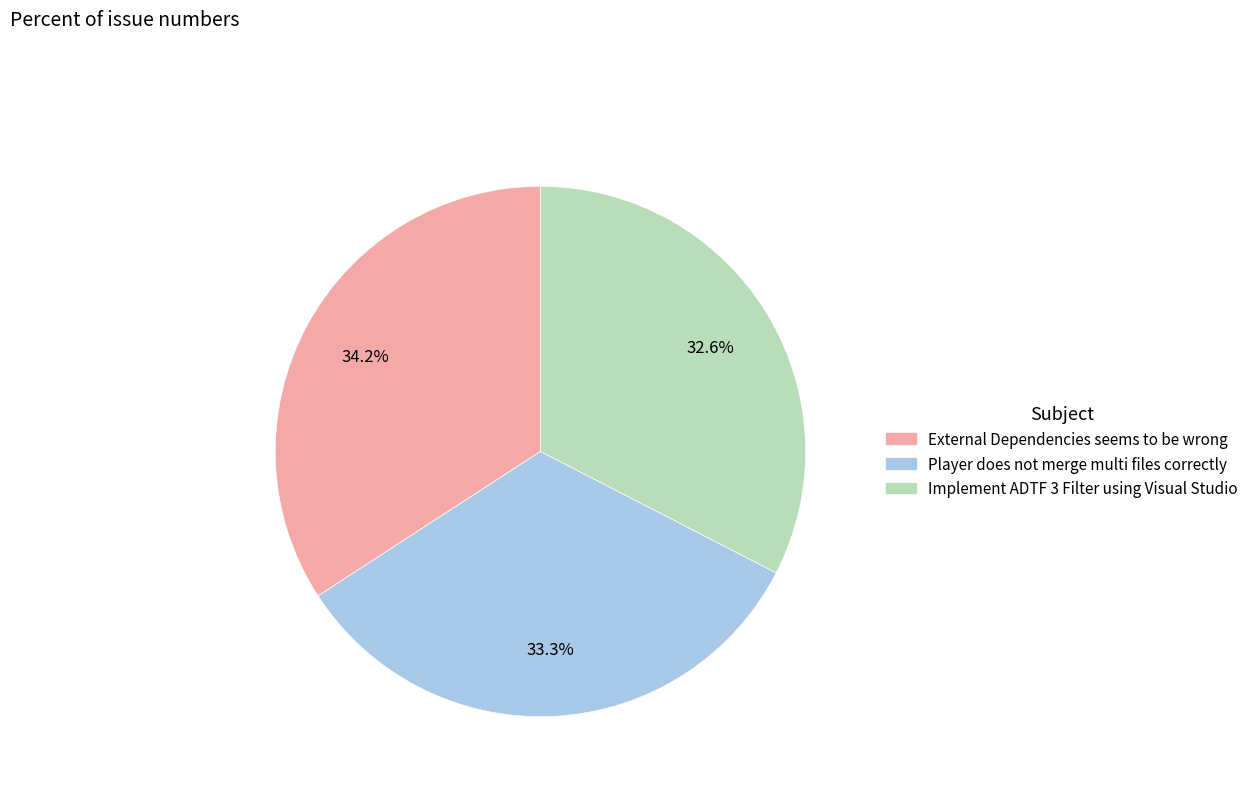

Rank the categories by value from highest to lowest.

External Dependencies seems to be wrong, Player does not merge multi files correctly, Implement ADTF 3 Filter using Visual Studio